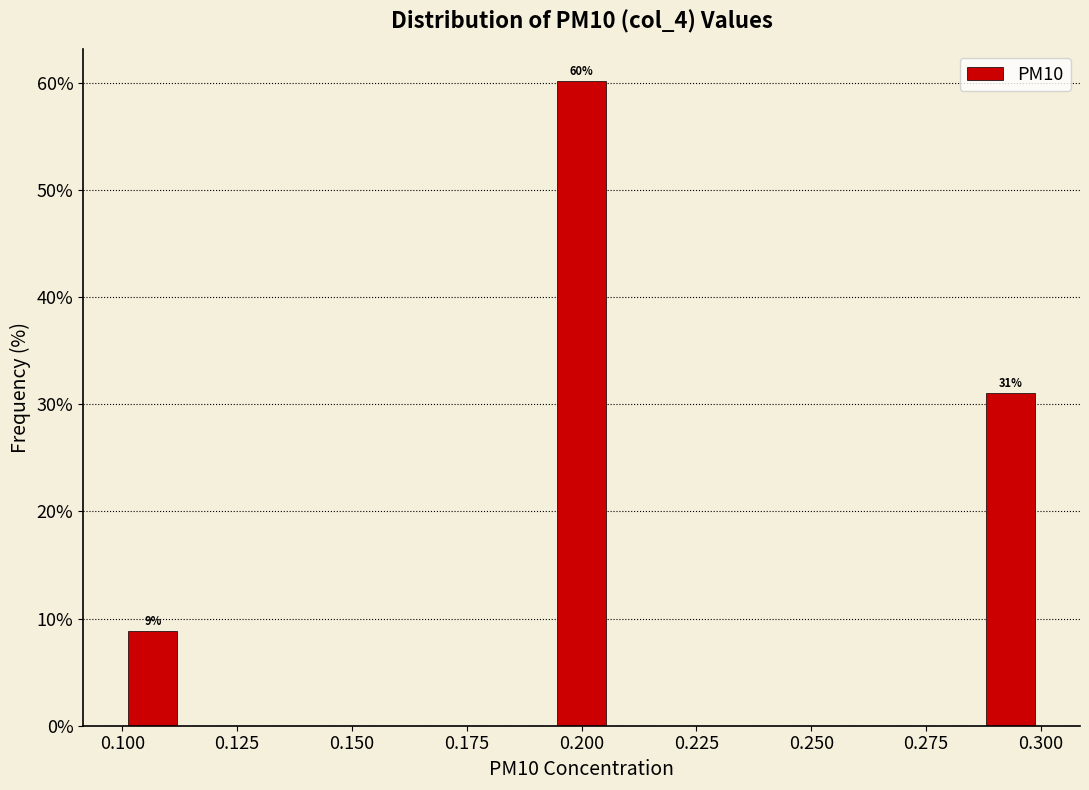

Read against the x-axis, roughly where is the centre of the tallest bar?

0.200